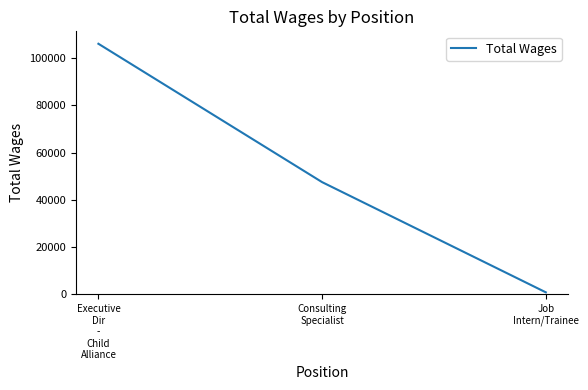

The value at Executive
Dir
-
Child
Alliance is 106145. True or false?

True